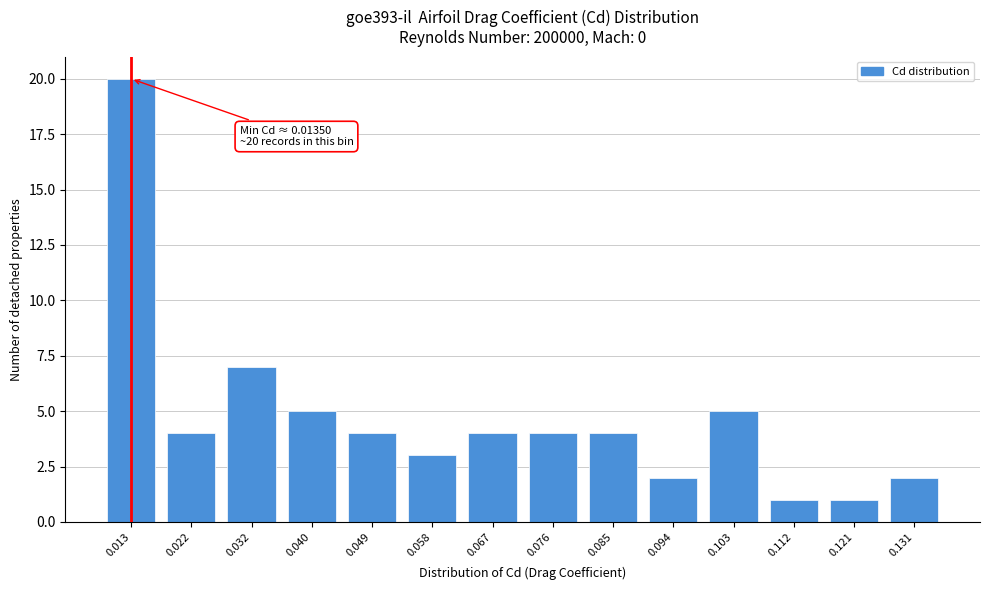

Reading right to left, extract all data points from this chart.

0.131=2	0.121=1	0.112=1	0.103=5	0.094=2	0.085=4	0.076=4	0.067=4	0.058=3	0.049=4	0.040=5	0.032=7	0.022=4	0.013=20